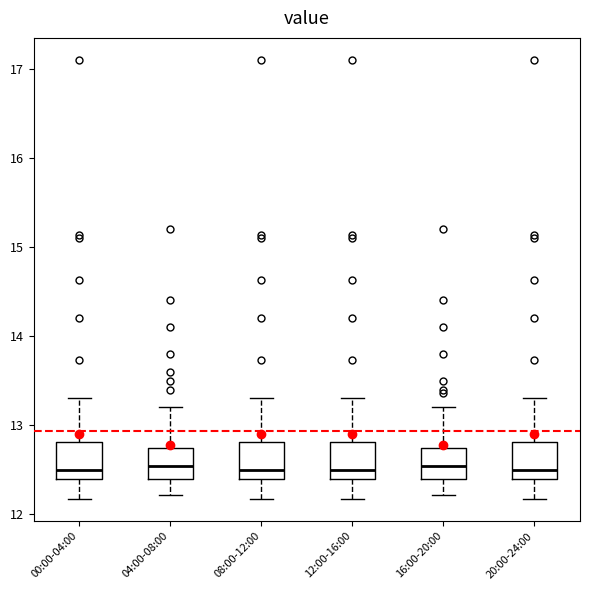

Where is the upper edge of the box for 08:00-12:00 on the y-axis? The values are not printed on the chart, so give them approximately, as read against the axis.

12.8